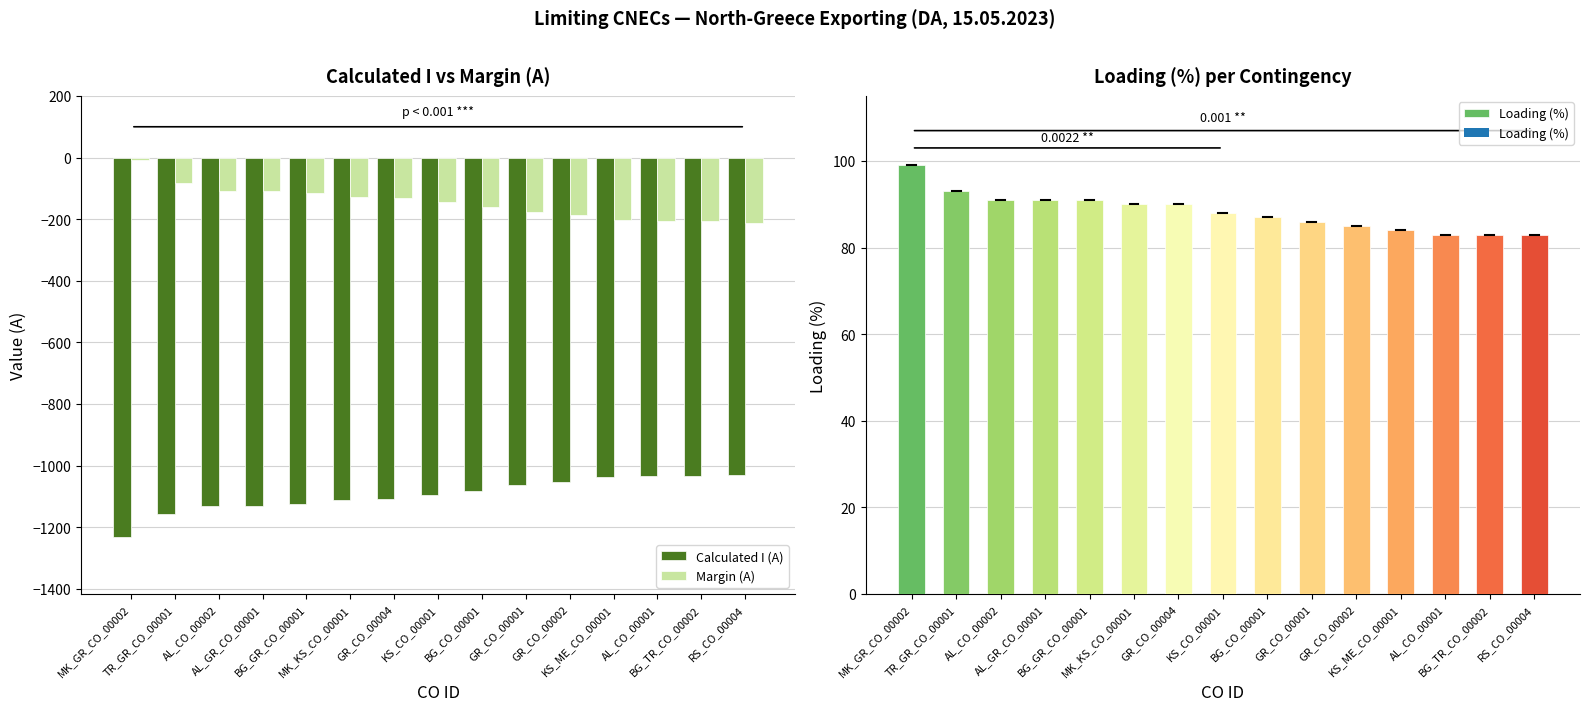

List the labels in order of Loading (%) value, largest first.

MK_GR_CO_00002, TR_GR_CO_00001, AL_CO_00002, AL_GR_CO_00001, BG_GR_CO_00001, MK_KS_CO_00001, GR_CO_00004, KS_CO_00001, BG_CO_00001, GR_CO_00001, GR_CO_00002, KS_ME_CO_00001, AL_CO_00001, BG_TR_CO_00002, RS_CO_00004